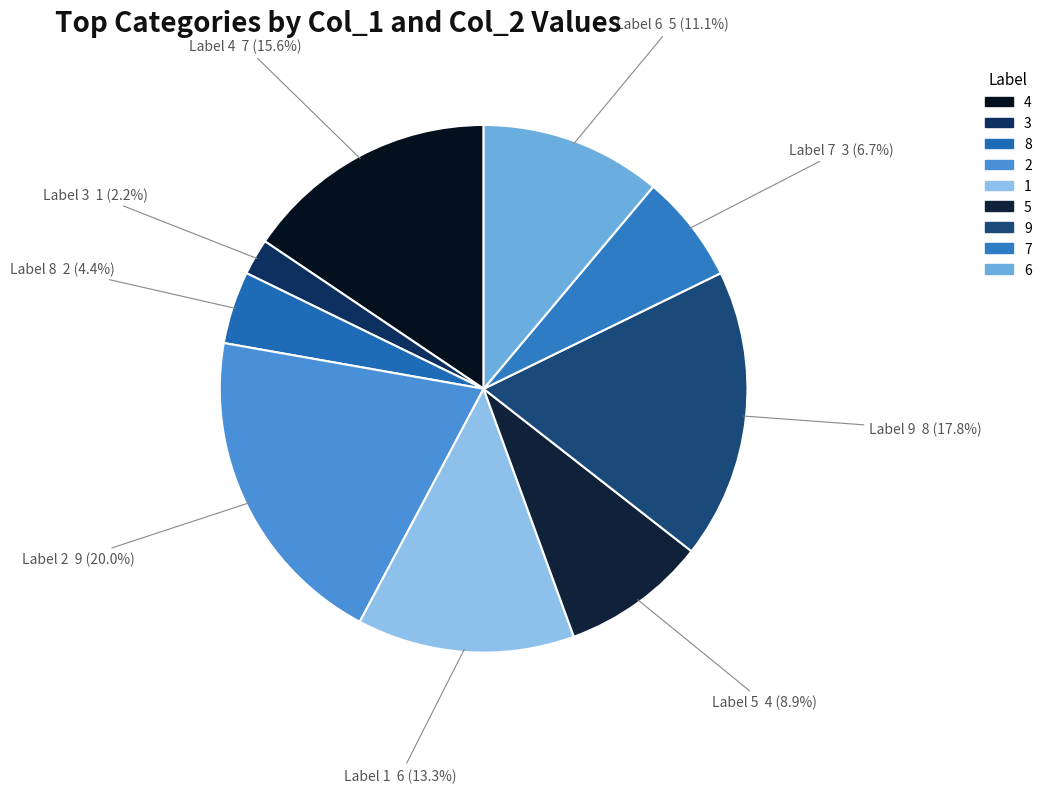

What percentage is NOT represented by 4?

84.4%